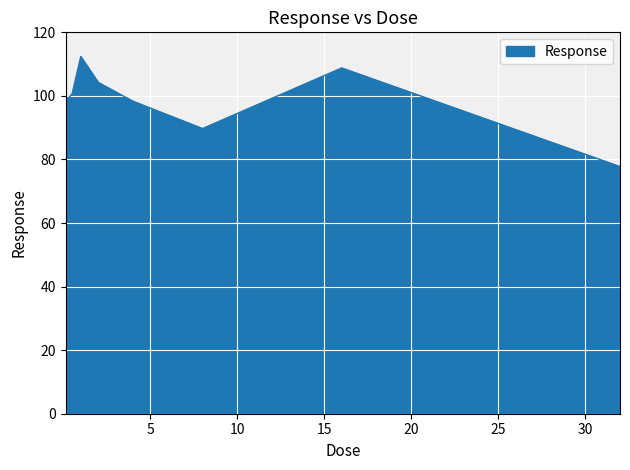

What is the difference between the maximum and minimum values?

34.6